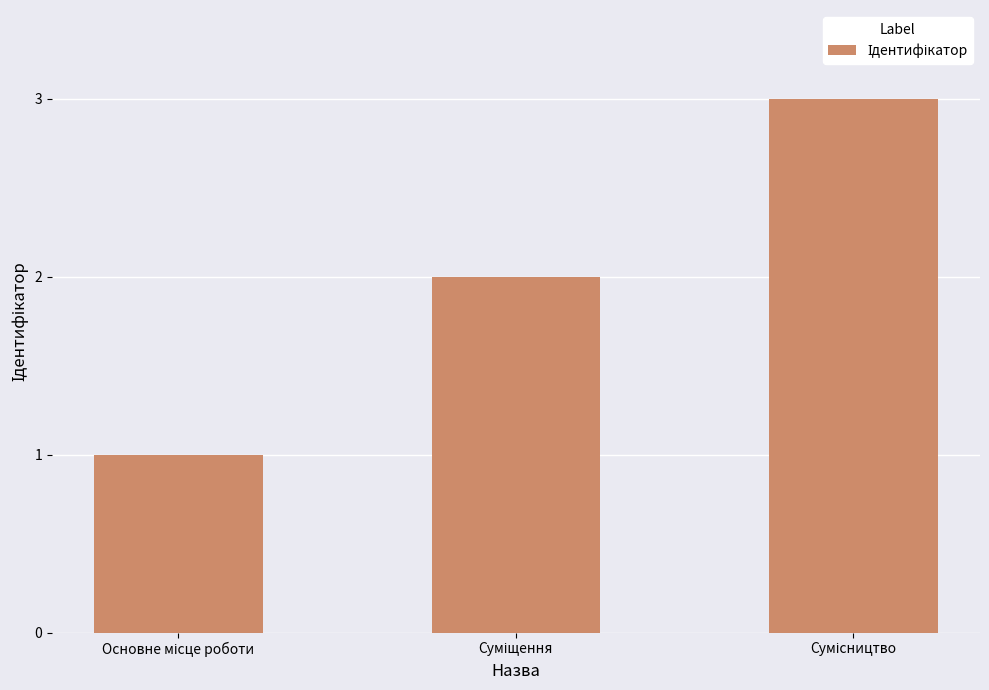

What is the sum of all values?

6